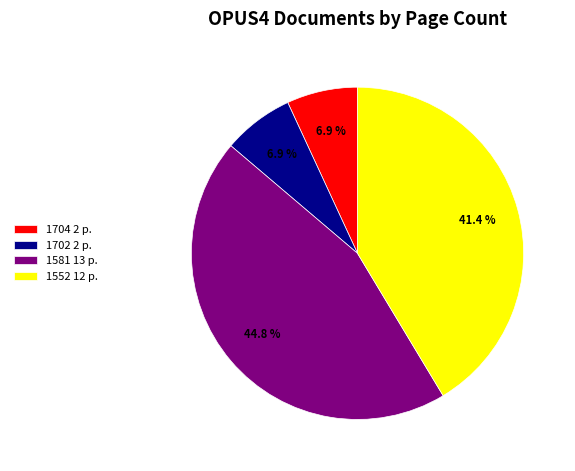

What is the ratio of the value at 1581 to the value at 1704?

6.5